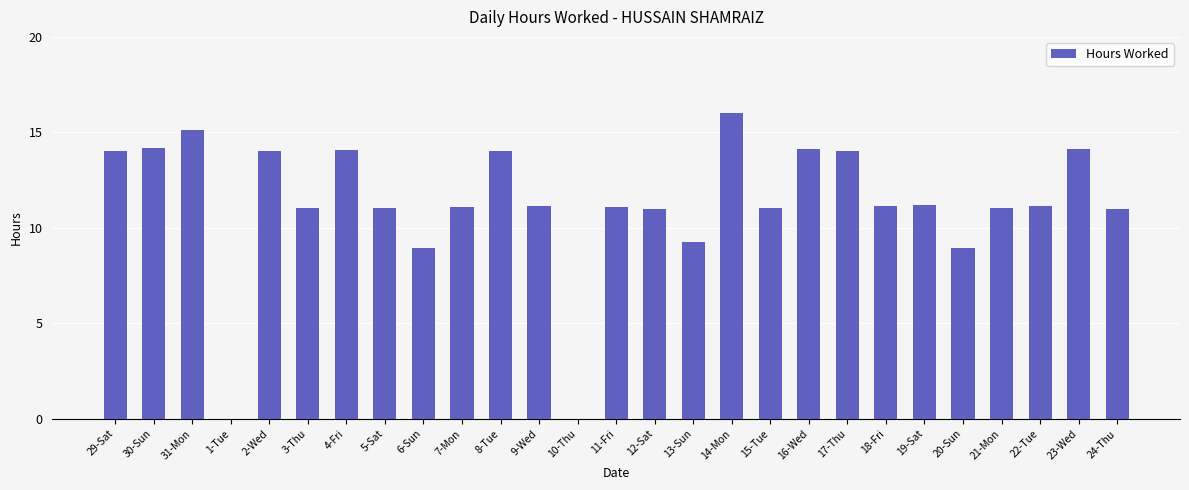

Which has a higher value, 12-Sat or 17-Thu?

17-Thu